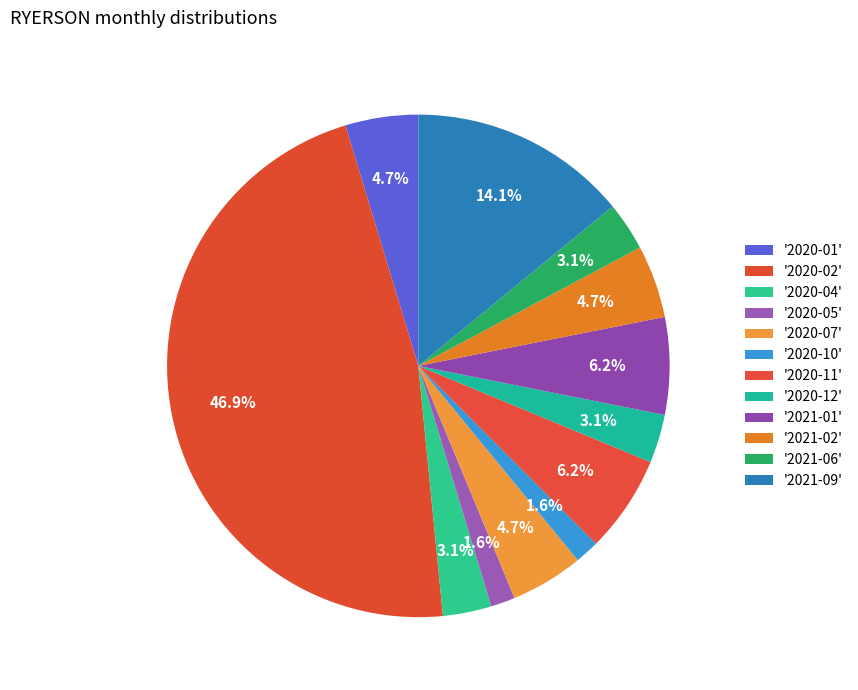

To the nearest percent, what is the average slice percentage?

8%